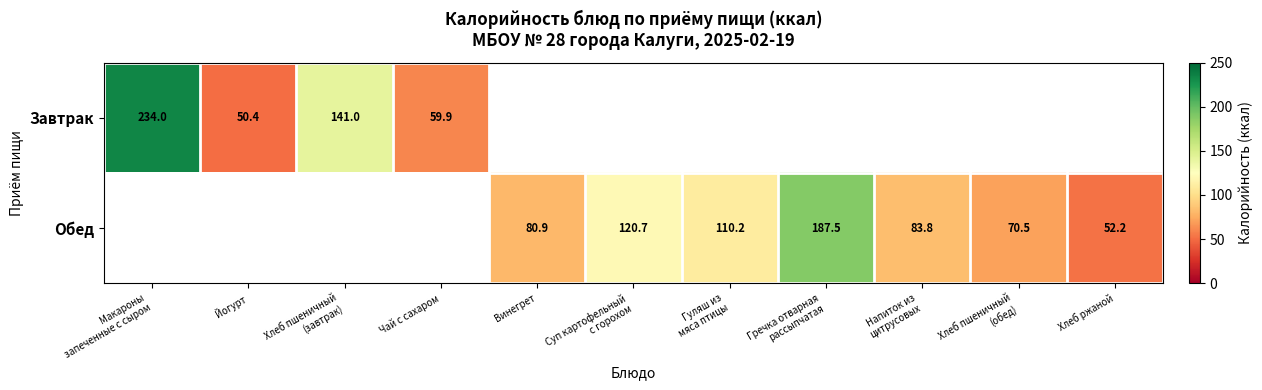

How many positive values does the Завтрак series have?

4